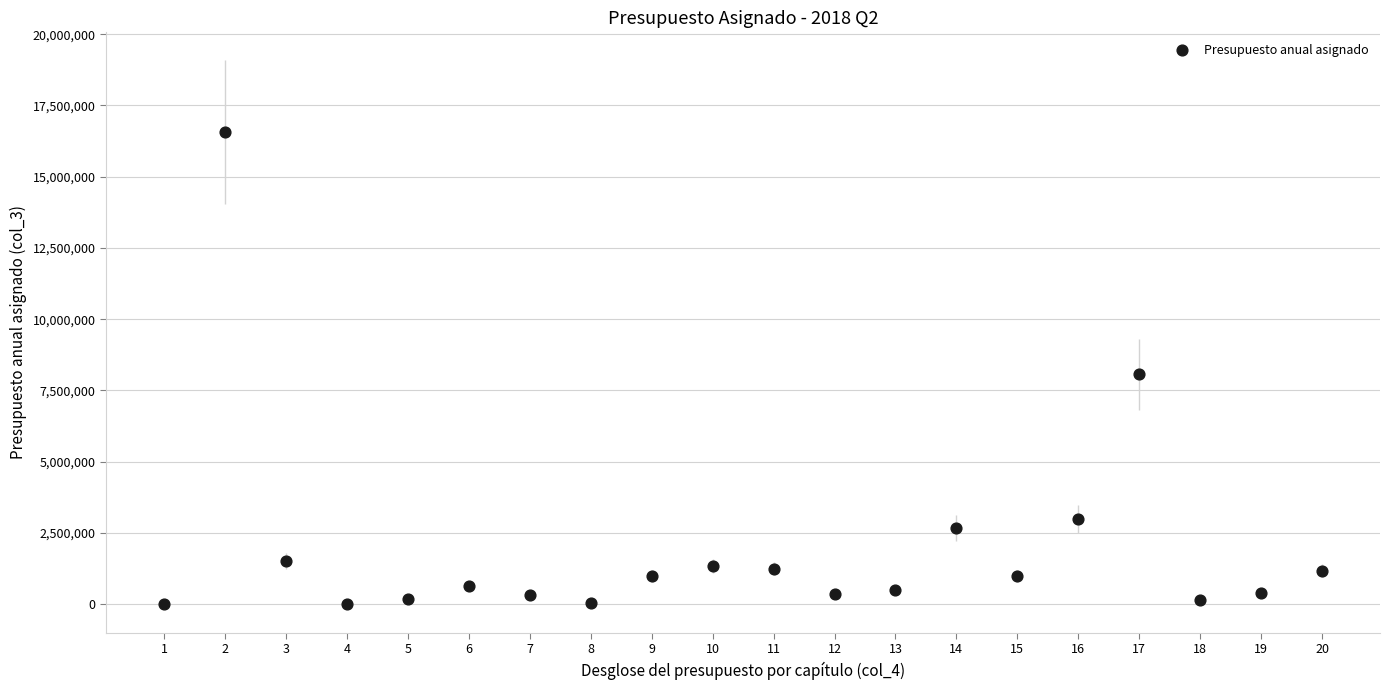

What is the range of Y values (max minus min)?

16563498.2